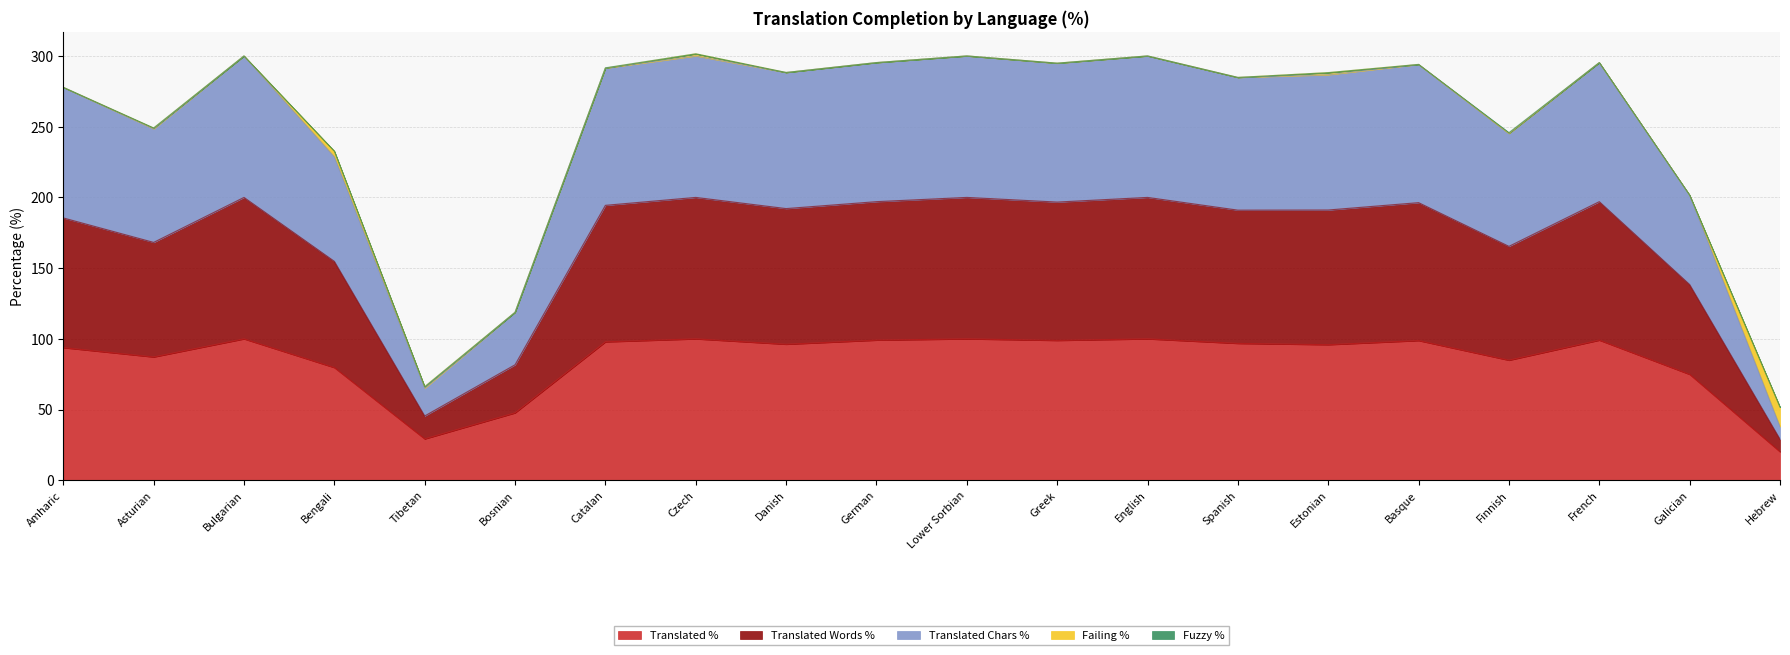

The Translated % series shows 96.2 at Danish. True or false?

True